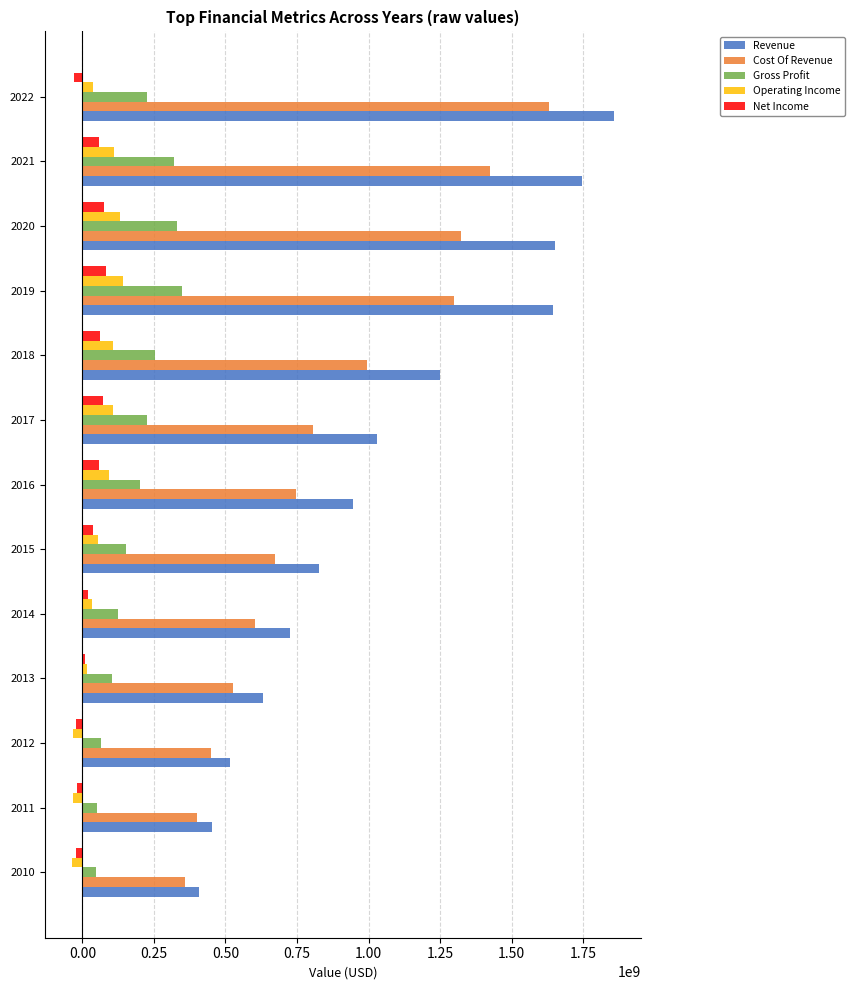

What is the difference between the maximum and second lowest values in the Revenue series?

1404597000